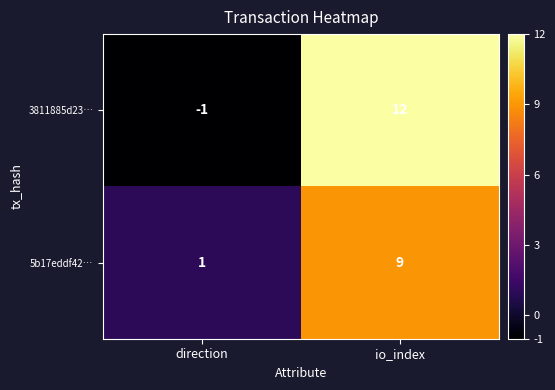

At which category is the sum across all series the highest?

io_index